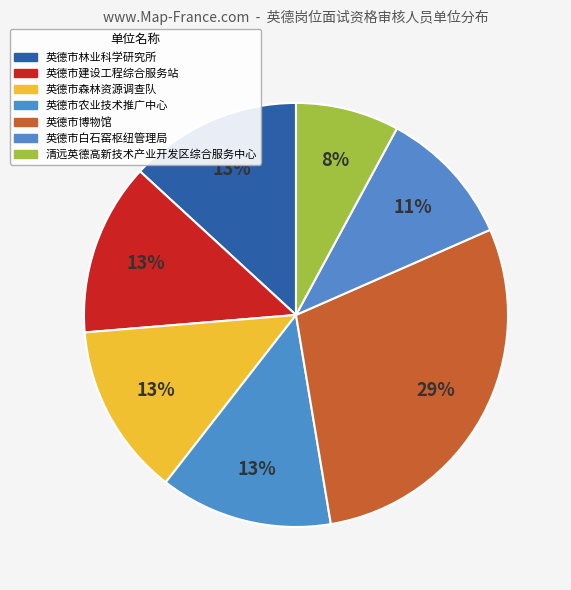

What is the largest slice in the pie chart?

英德市博物馆